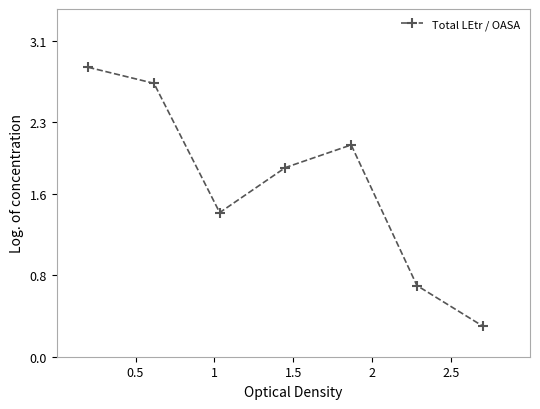

How many points are lower than both their immediate neighbors (excluding endpoints)?

1